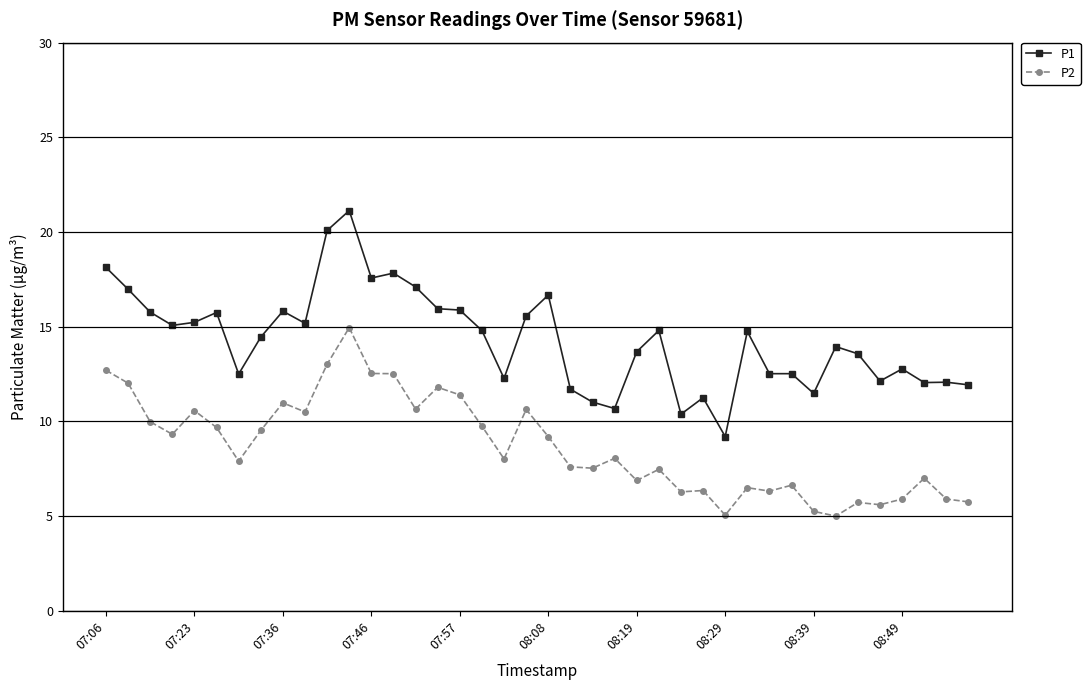

Which series has the largest total across all categories?

P1